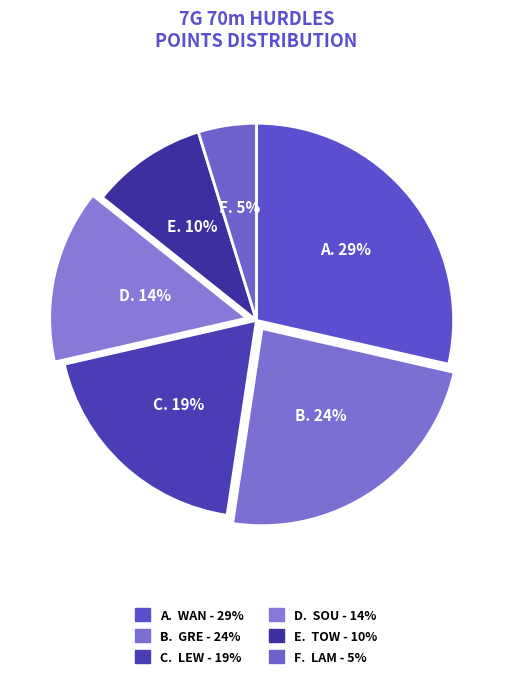

Is there a majority slice in this chart?

No